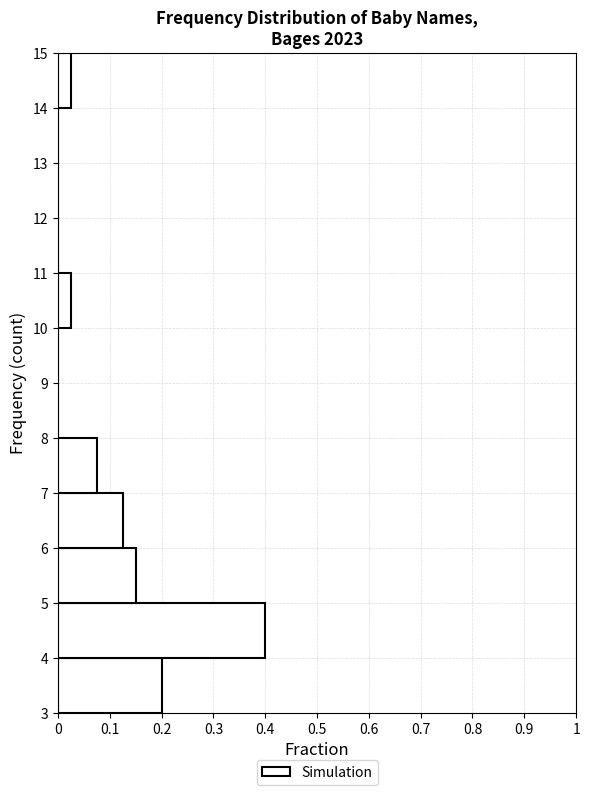

What is the length of the bar covering 5 to 6 on the y-axis? The values are not printed on the chart, so give them approximately, as read against the axis.

0.15